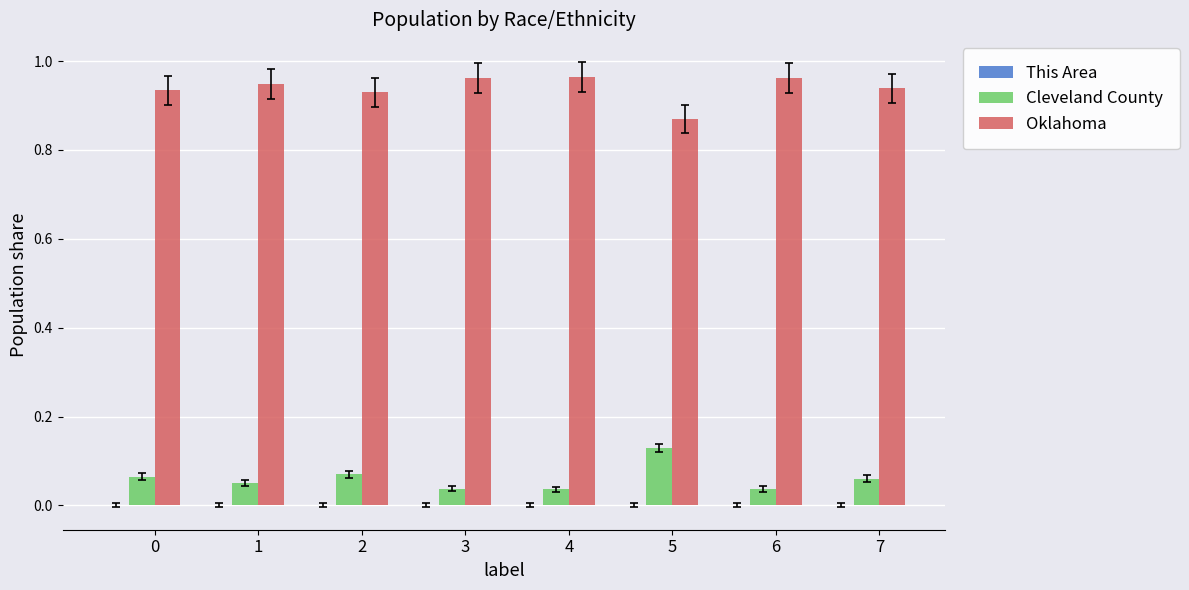

Which series has the largest total across all categories?

Oklahoma